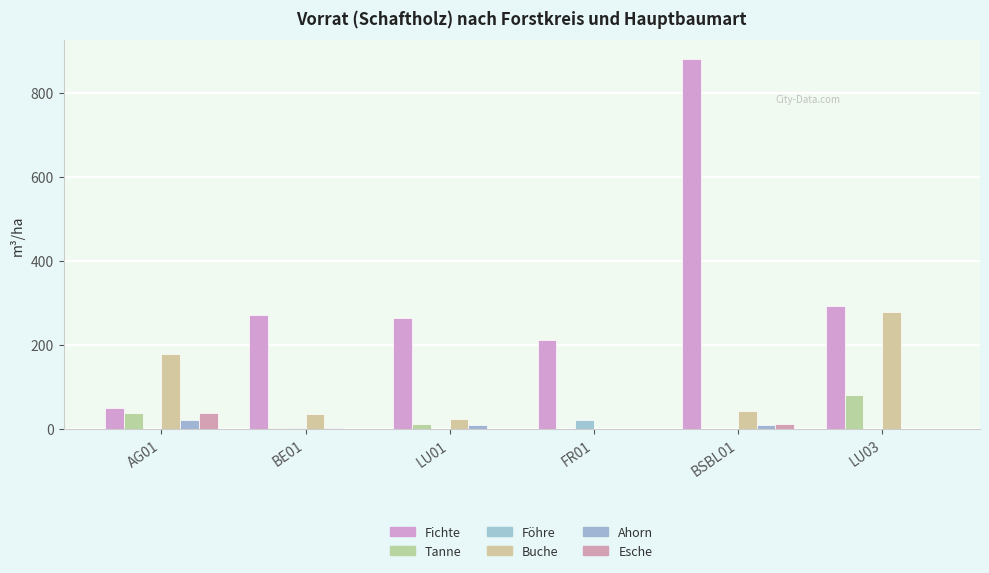

The Tanne series shows 36.3 at LU03. True or false?

False